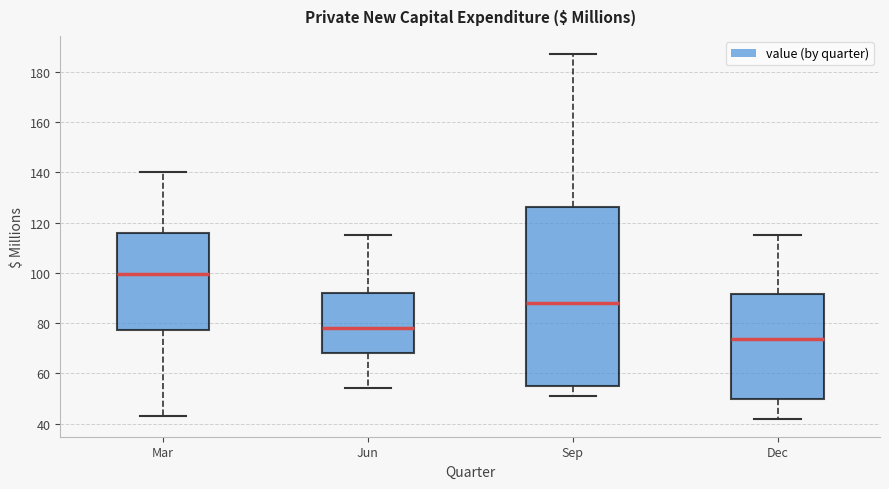

Reading left to right, read every box against the y-axis: the position of its median line, the range the box covers, and the ends of its whiskers. The values are not printed on the chart, so give them approximately, as read against the axis.

Mar: median 100, box 78 to 116, whiskers 44 to 140
Jun: median 78, box 68 to 92, whiskers 54 to 116
Sep: median 88, box 56 to 126, whiskers 52 to 188
Dec: median 74, box 50 to 92, whiskers 42 to 116